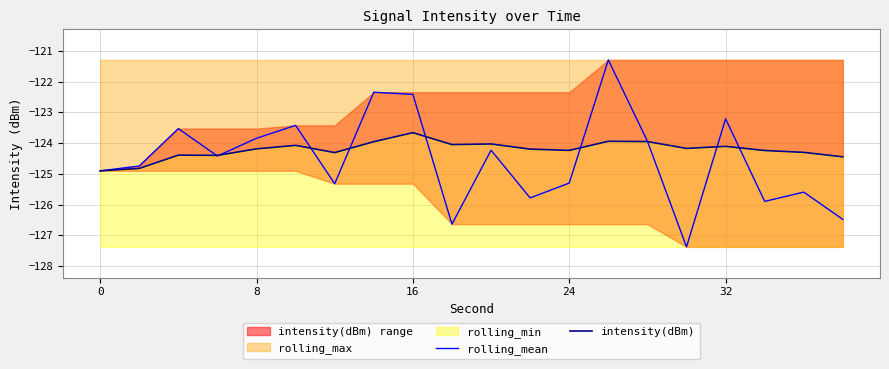

What is the value of the rolling_mean point at the 8th from the left?

-122.3